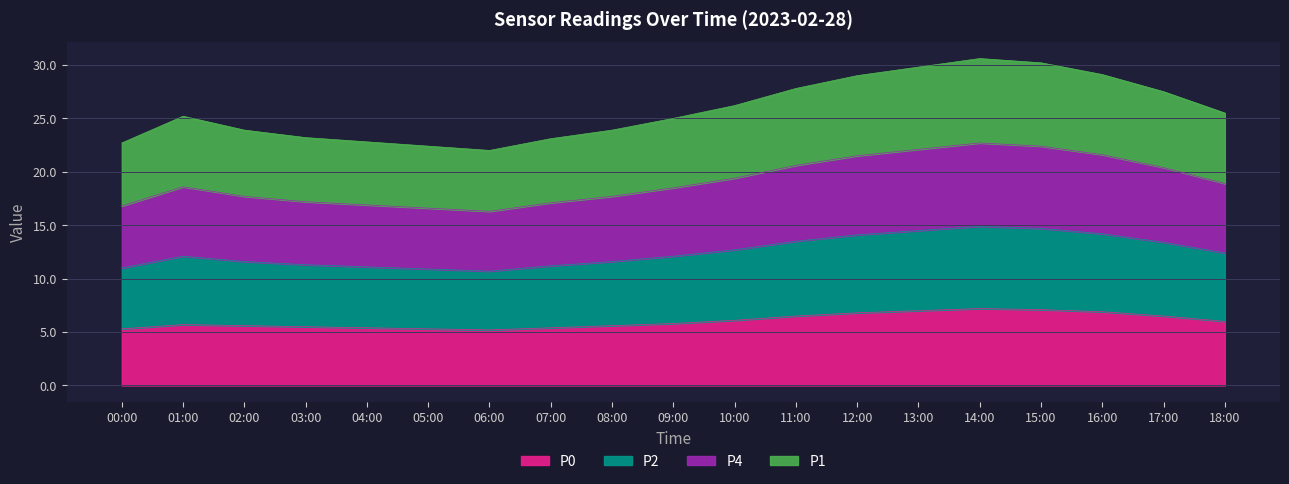

True or false: P4 and P0 cross at least once.

False